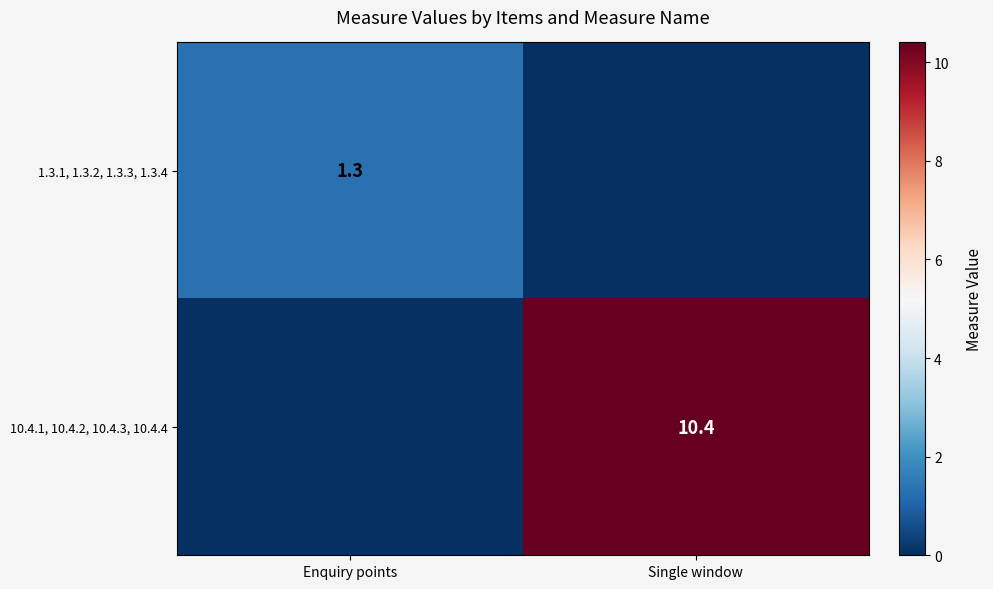

Is it true that 1.3.1, 1.3.2, 1.3.3, 1.3.4 equals 1.3 at Enquiry points?

True